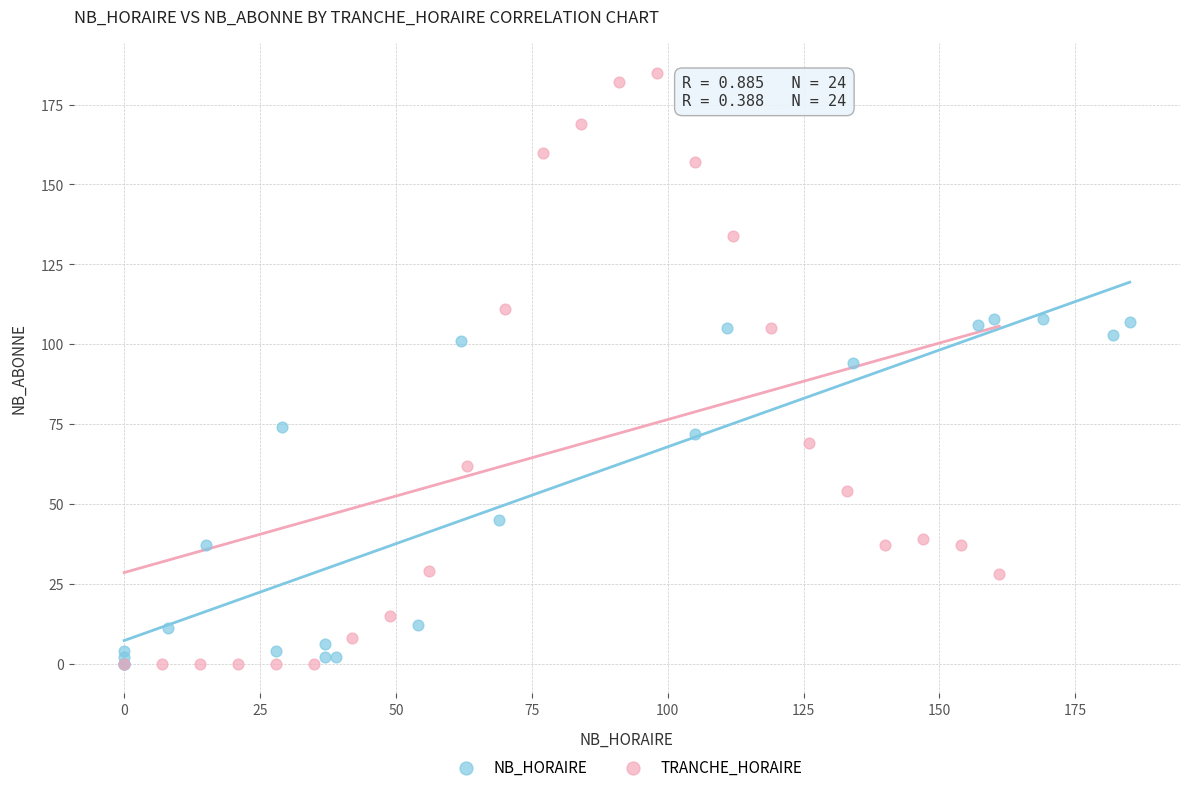

Which series contains the highest Y value?

TRANCHE_HORAIRE